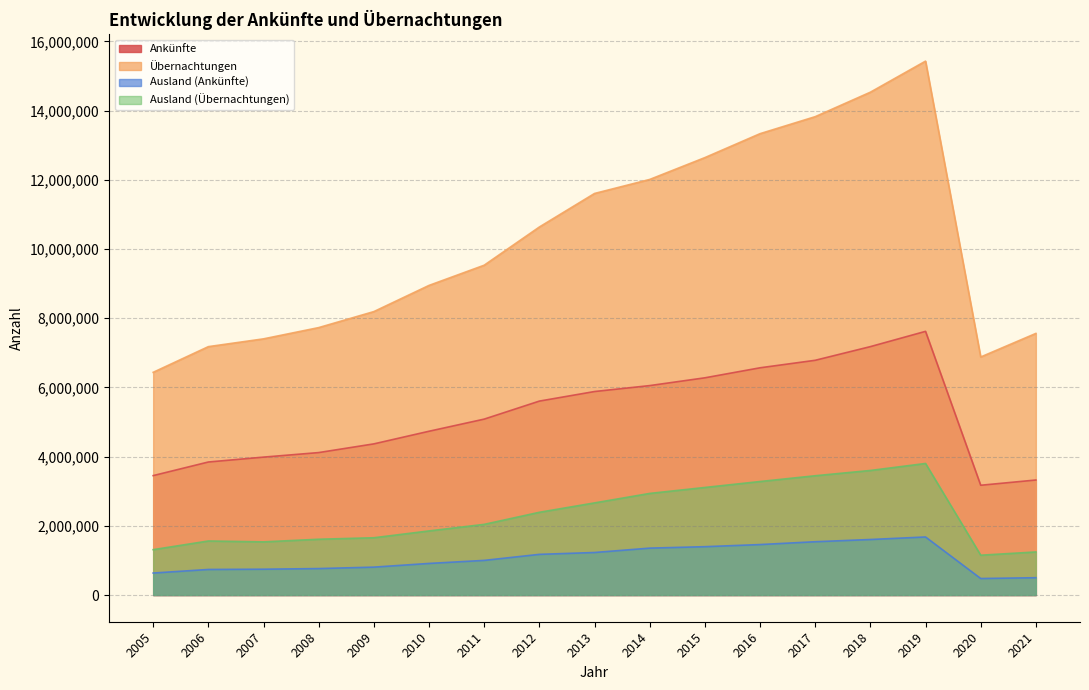

At how many categories does at least one series exceed 8086117?

11